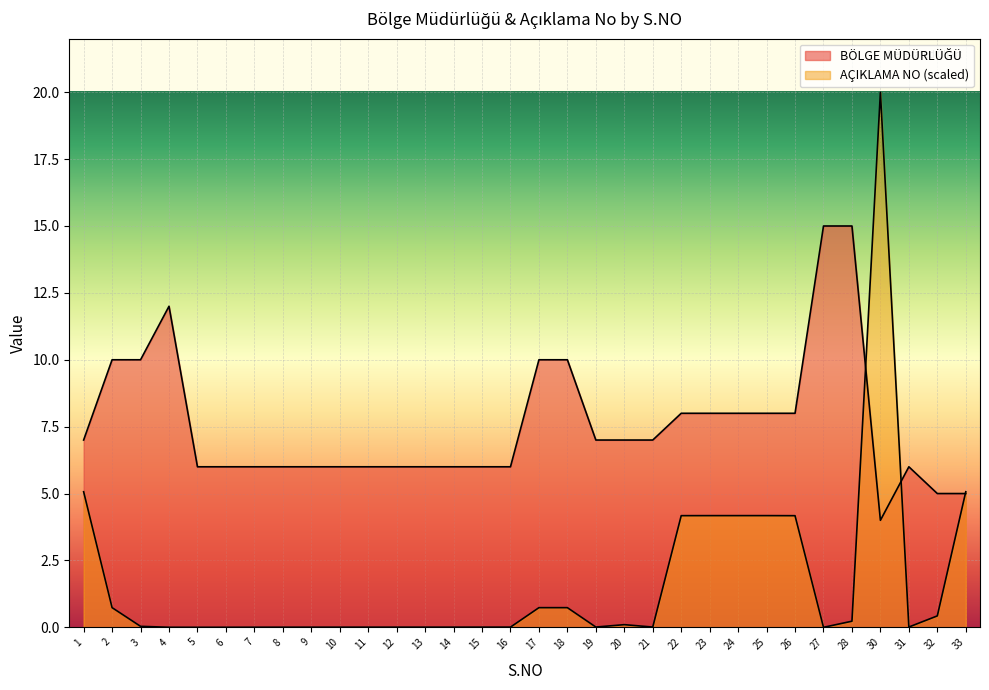

What is the average value of the AÇIKLAMA NO series?

1.7